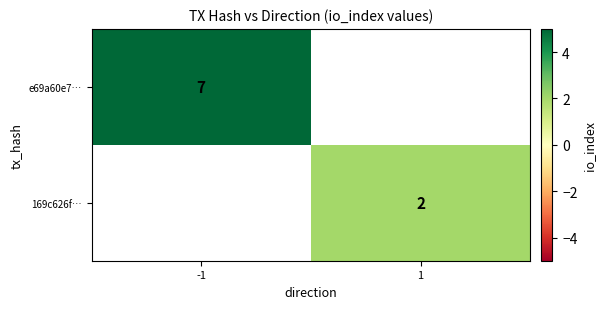

Is it true that e69a60e7… equals 2 at -1?

False